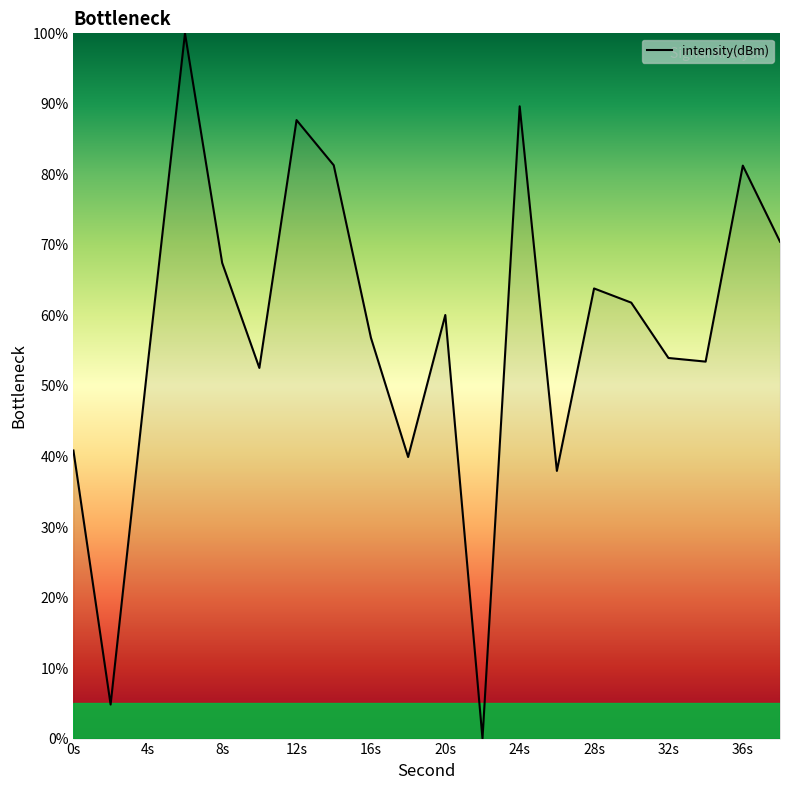

What is the difference between the maximum and minimum values?

100.0